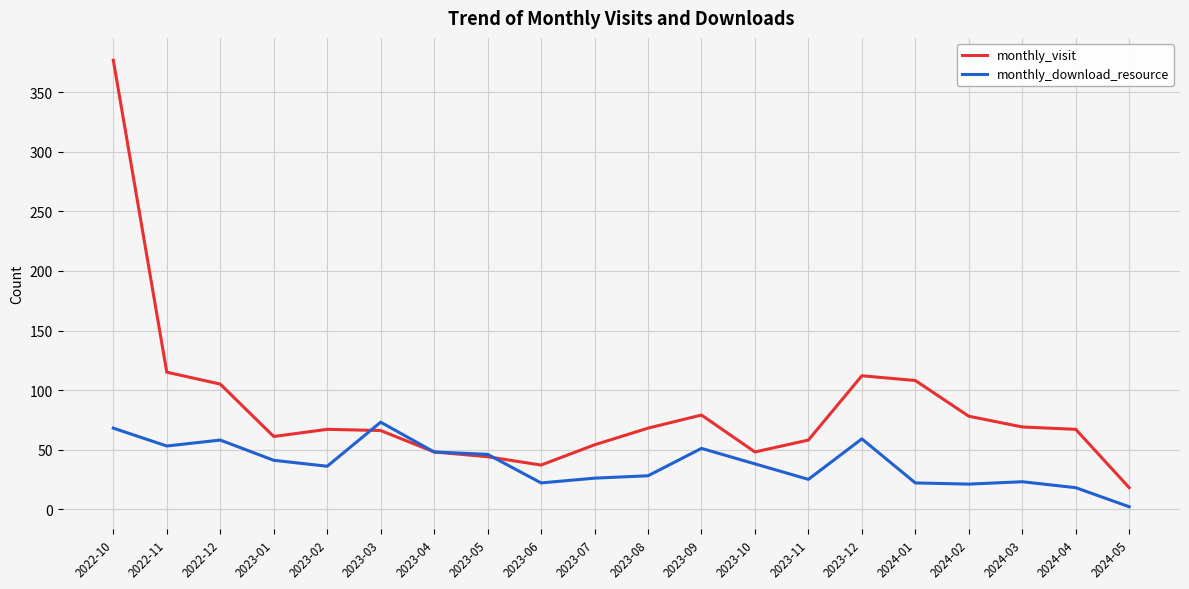

What is the total value across all series at 2023-05?

90